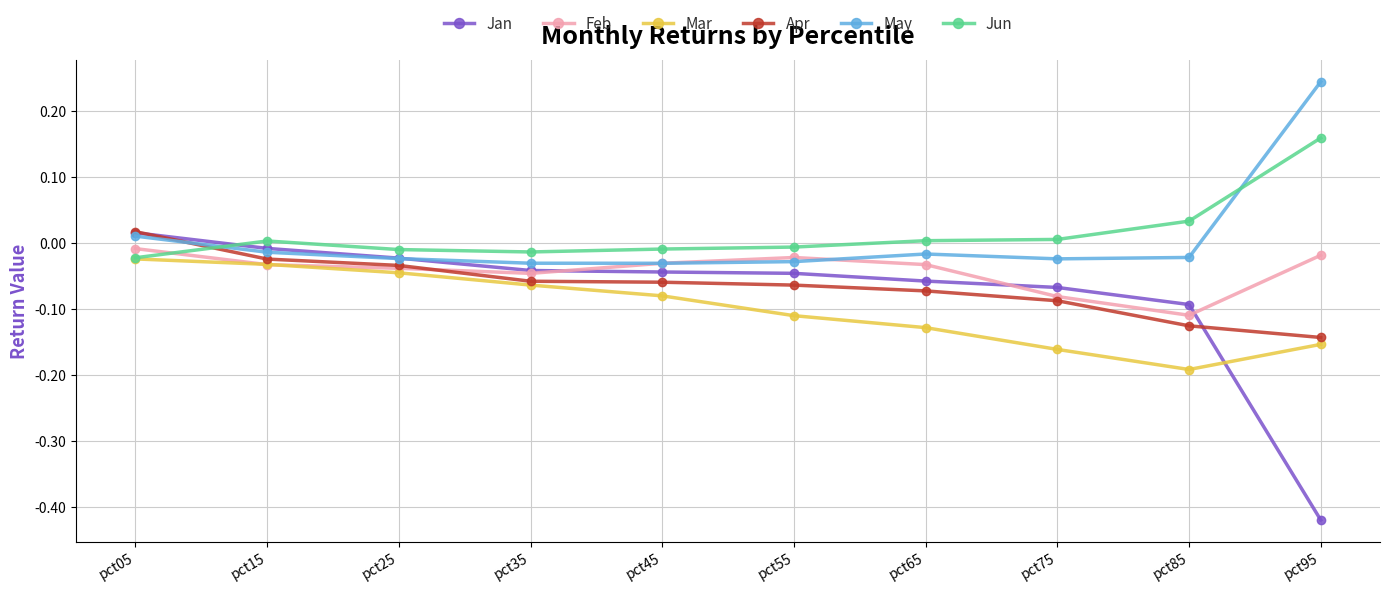

Which series has the largest total across all categories?

Jun